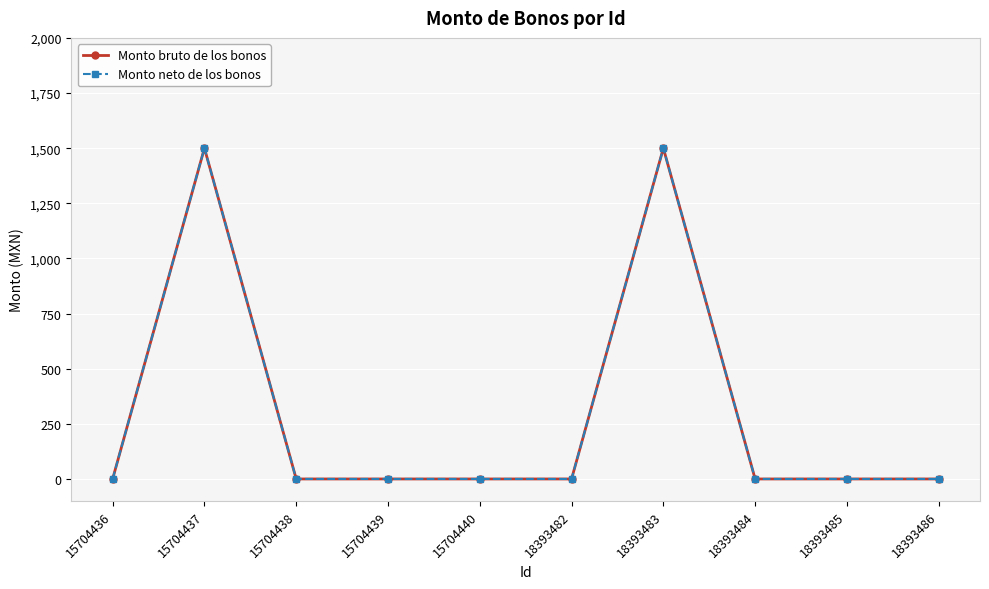

At which category is the sum across all series the highest?

15704437